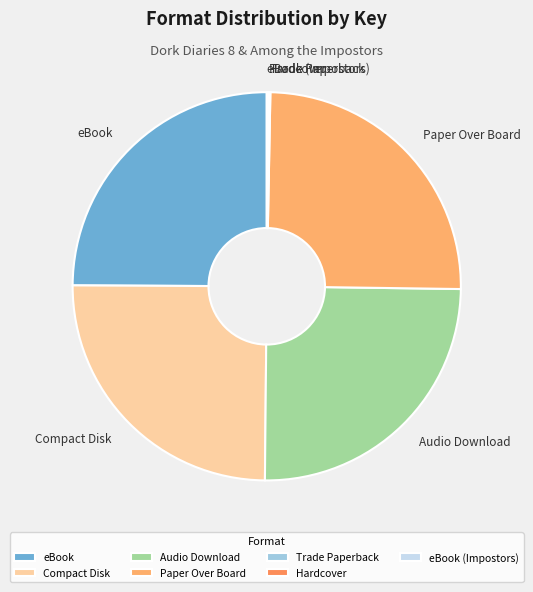

Does any single category account for the majority?

No